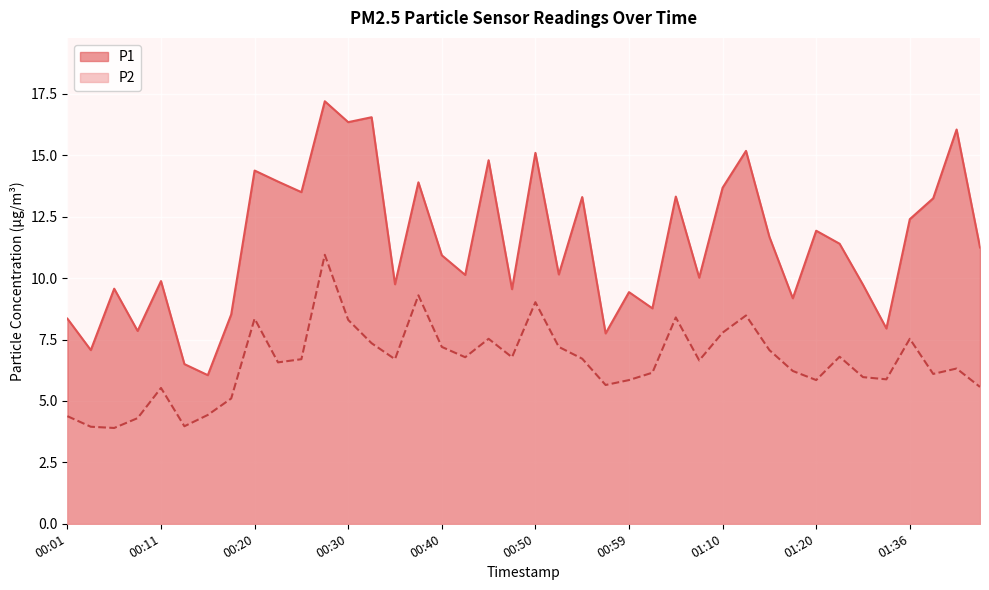

What is the minimum value for P1?

6.0